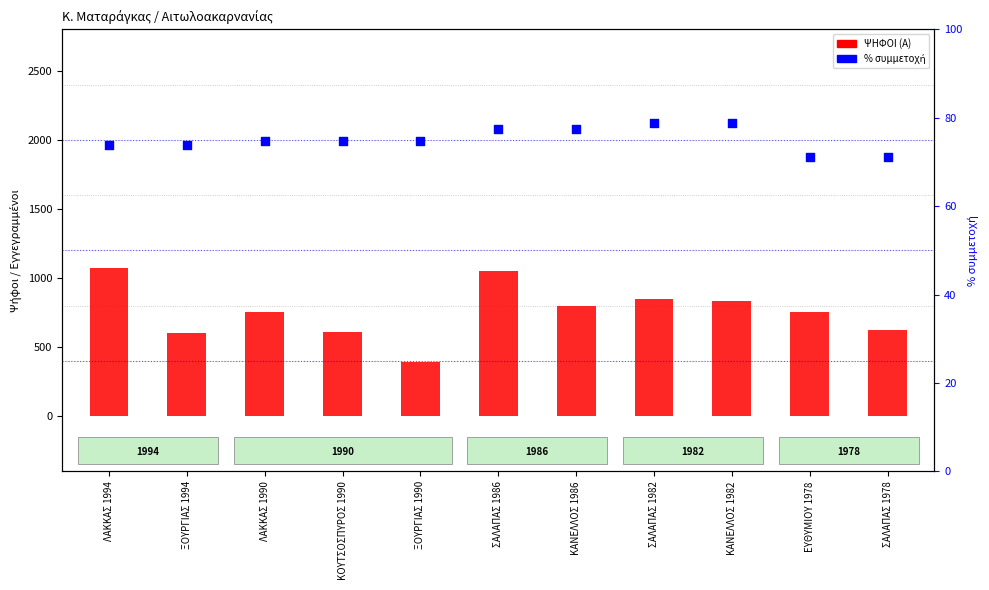

Is the value of ΨΗΦΟΙ (Α) at ΣΑΛΑΠΑΣ 1978 greater than the value of % συμμετοχή at ΞΟΥΡΓΙΑΣ 1994?

Yes